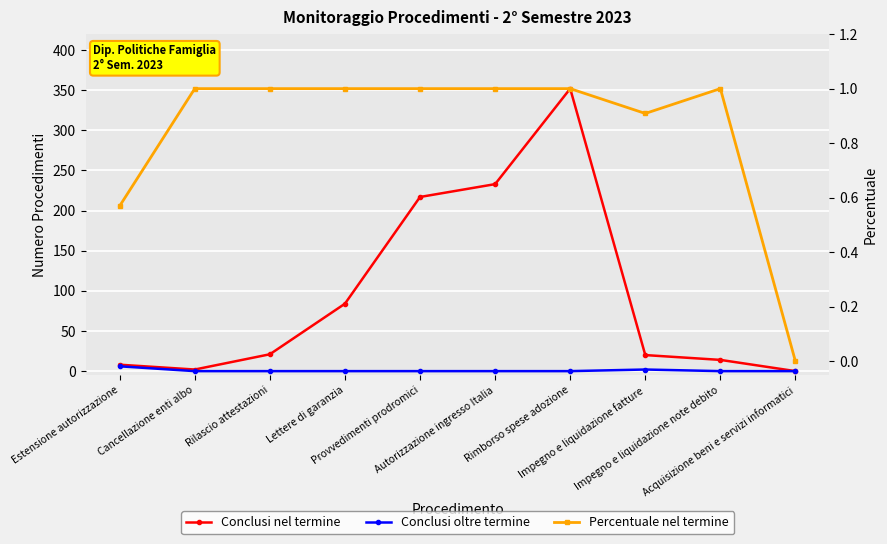

Rank the categories by Conclusi oltre termine value from lowest to highest.

Cancellazione enti albo, Rilascio attestazioni, Lettere di garanzia, Provvedimenti prodromici, Autorizzazione ingresso Italia, Rimborso spese adozione, Impegno e liquidazione note debito, Acquisizione beni e servizi informatici, Impegno e liquidazione fatture, Estensione autorizzazione